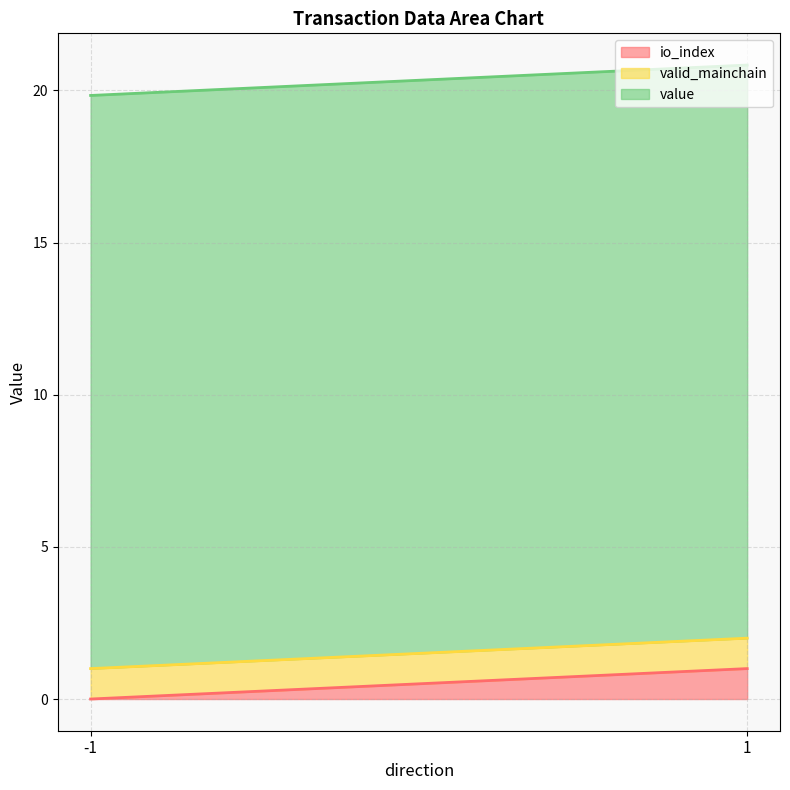

What are all the series names shown in the legend?

io_index, valid_mainchain, value